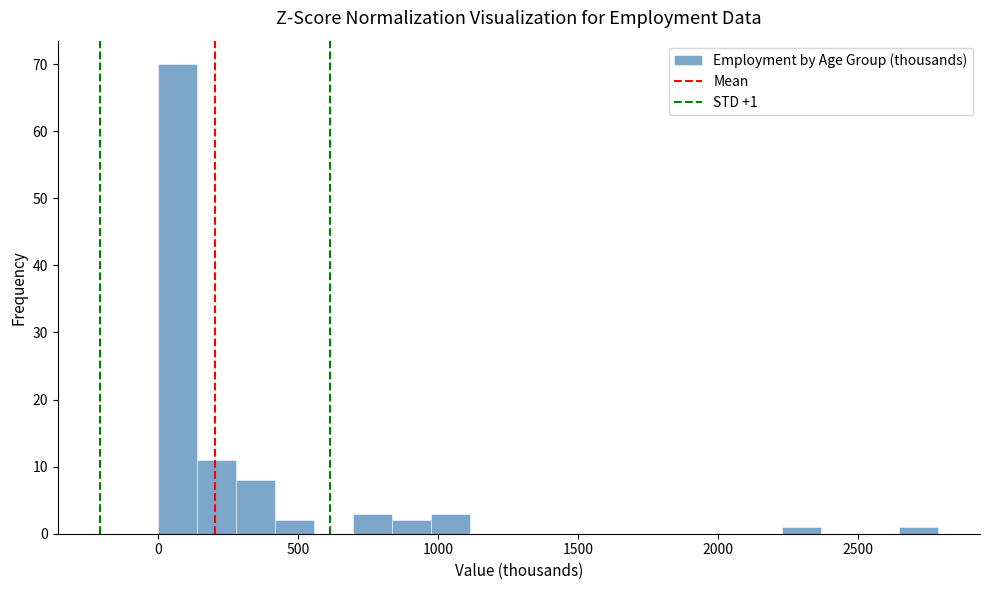

Around what value on the x-axis is the tallest bar? Give the approximate position of its centre, as read against the axis.

50